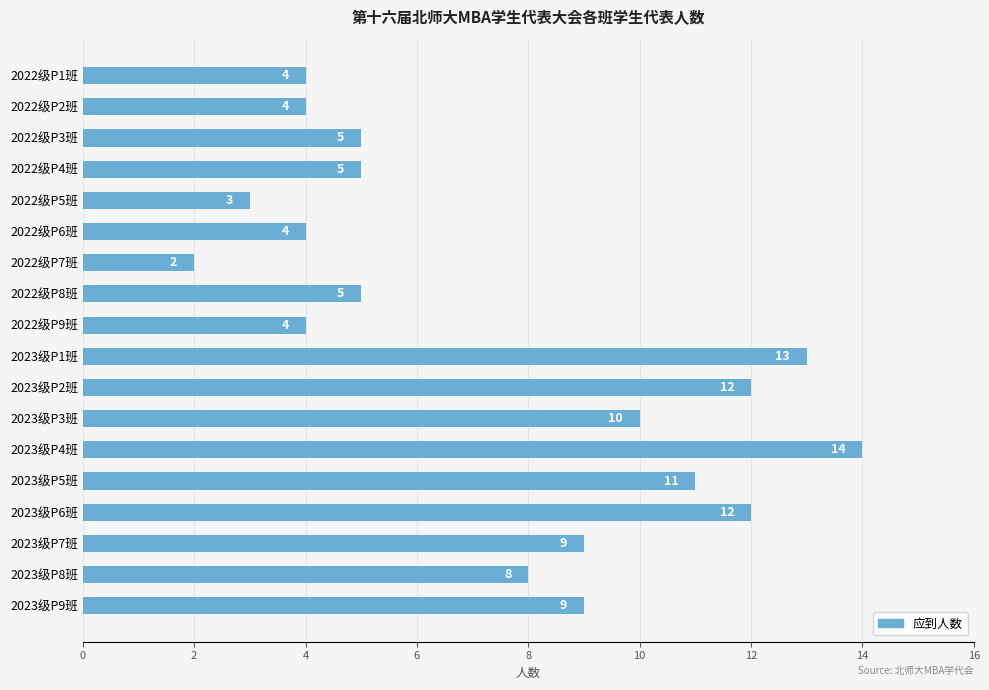

What is the value of the 18th bar from the top?

9